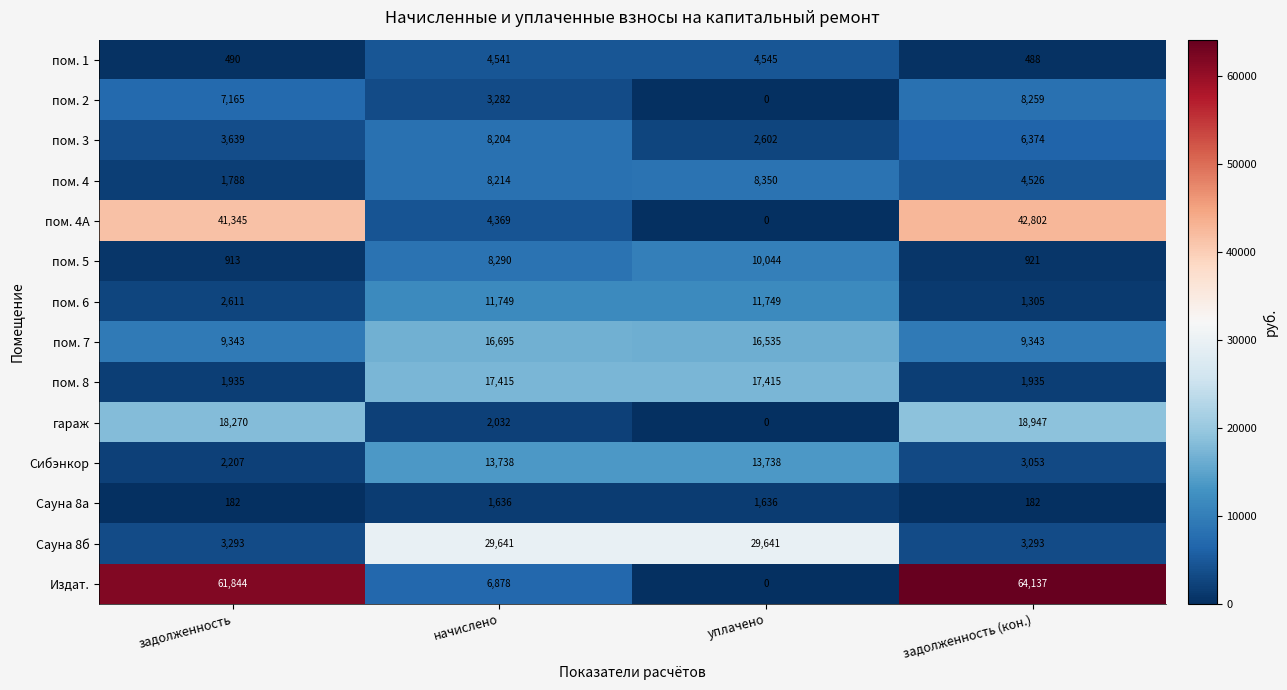

What is the sum of the пом. 1 values at задолженность and начислено?

5031